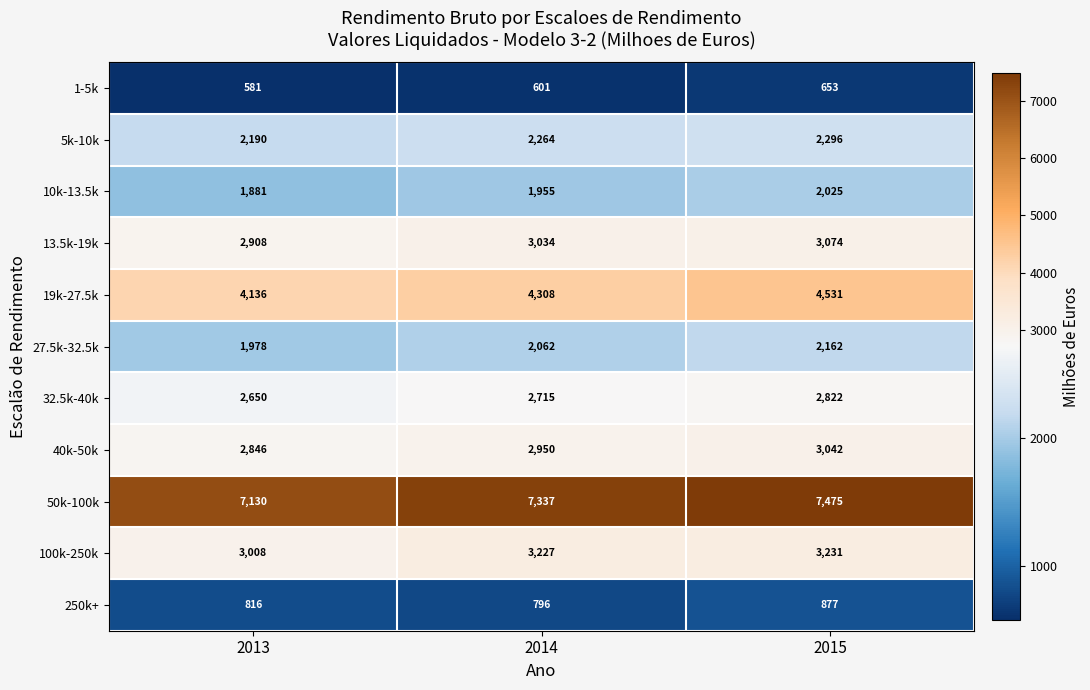

What is the approximate value of 1-5k at 2015, to the nearest 10?

650